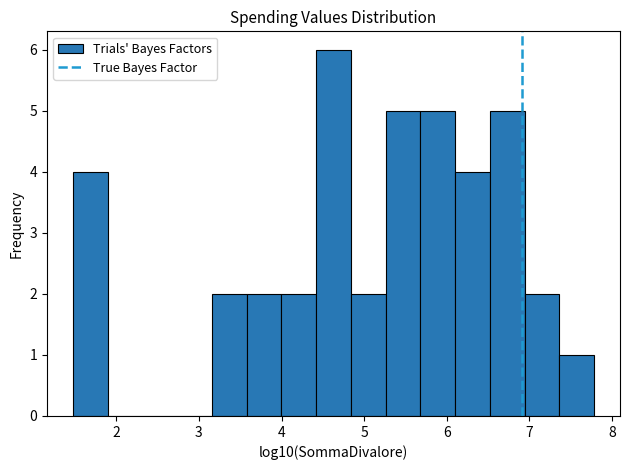

Reading left to right, transcribe this chart: for each bar, give the range it covers on the x-axis and its height. Neither the bar edges nor the heights are printed on the chart, so give them approximately, as read against the axes.

1.5 to 1.9: 4
1.9 to 2.3: 0
2.3 to 2.7: 0
2.7 to 3.2: 0
3.2 to 3.6: 2
3.6 to 4.0: 2
4.0 to 4.4: 2
4.4 to 4.8: 6
4.8 to 5.3: 2
5.3 to 5.7: 5
5.7 to 6.1: 5
6.1 to 6.5: 4
6.5 to 6.9: 5
6.9 to 7.4: 2
7.4 to 7.8: 1